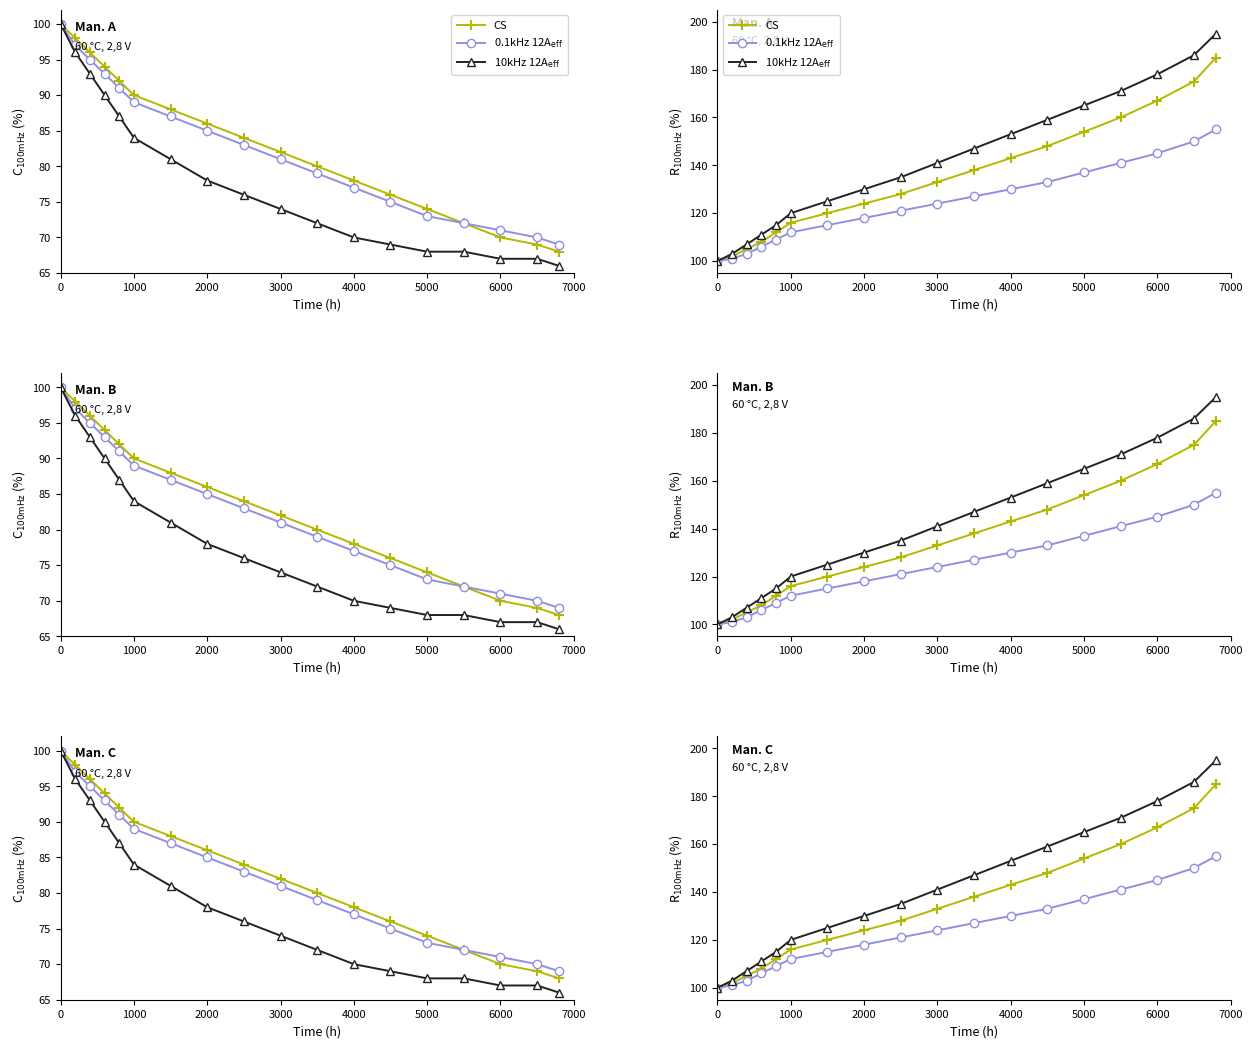

Which series has the largest total across all categories?

10kHz 12A$_\mathrm{eff}$